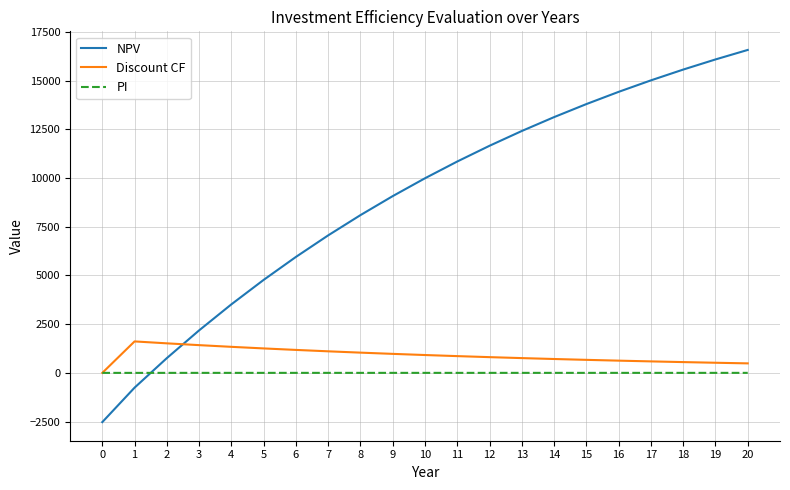

Count the number of data series in this chart.

3